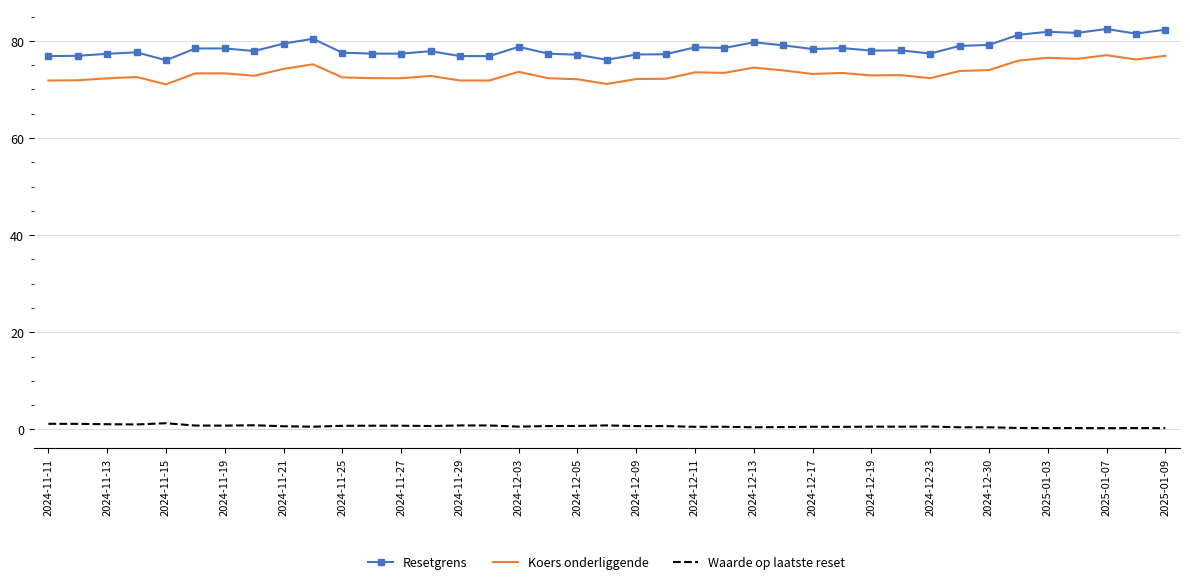

List the series in order of their peak value, lowest first.

Waarde op laatste reset, Koers onderliggende, Resetgrens